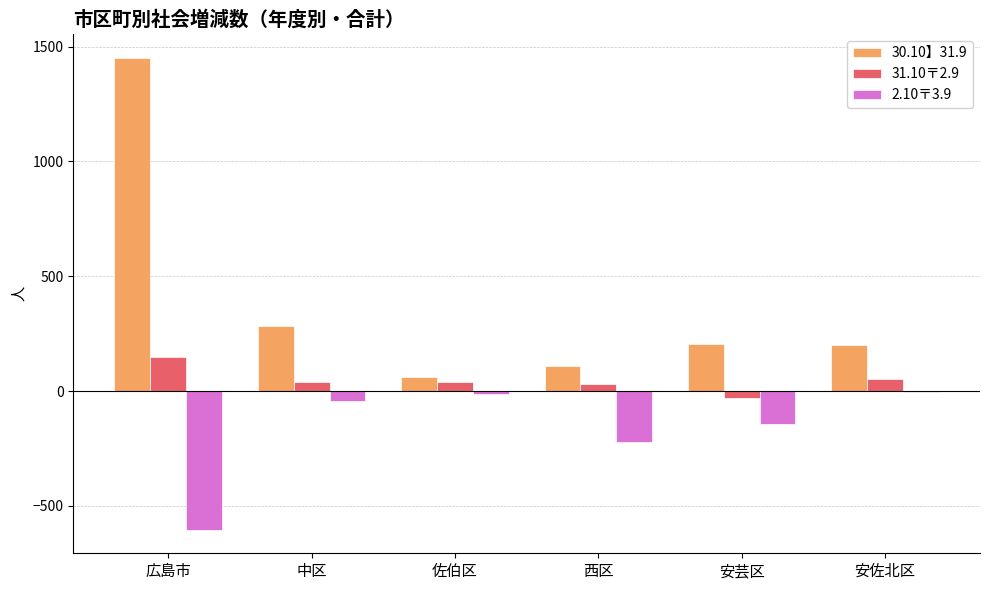

At which category is the sum across all series the highest?

広島市